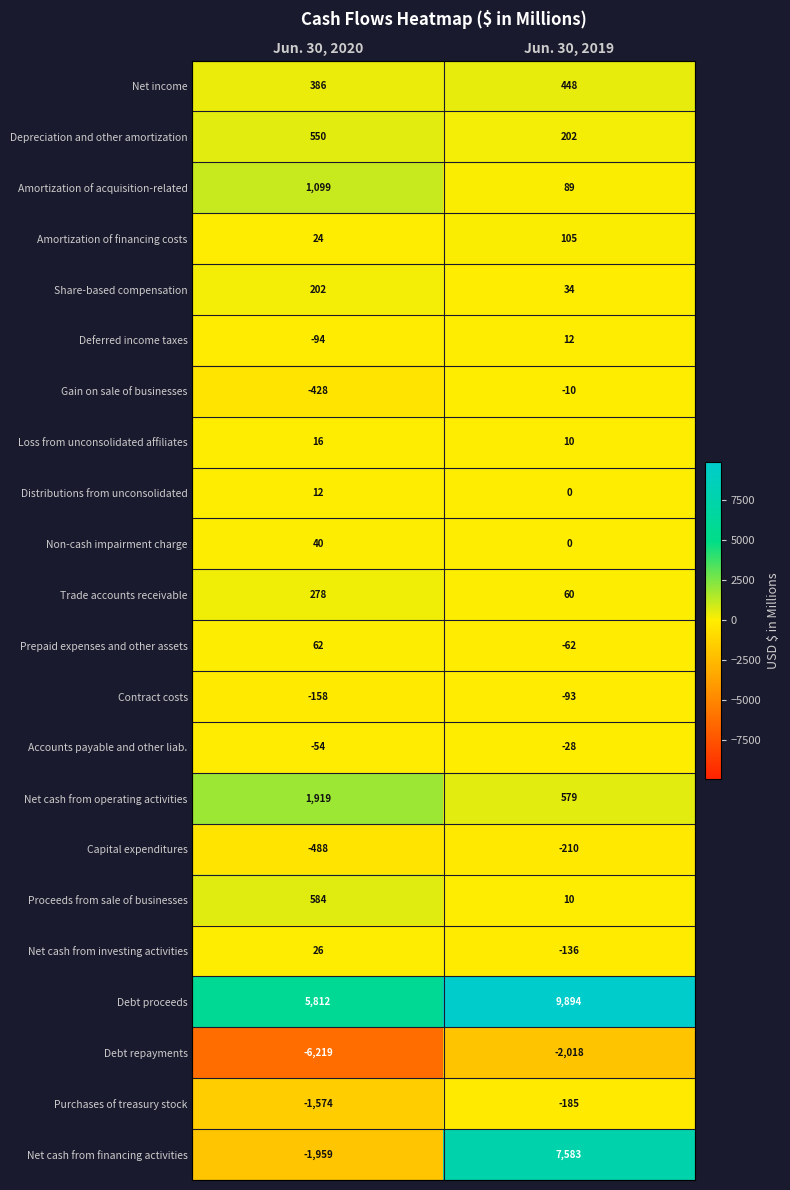

What is the smallest value displayed?

-6219